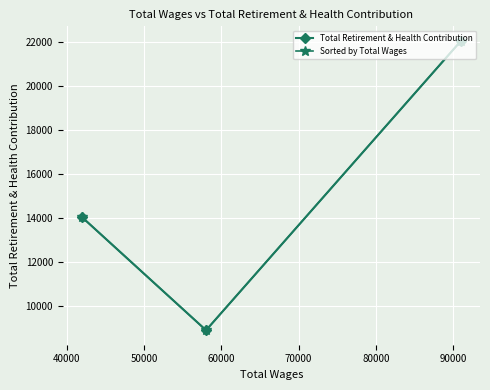

What is the minimum value for Total Retirement & Health Contribution?

8873